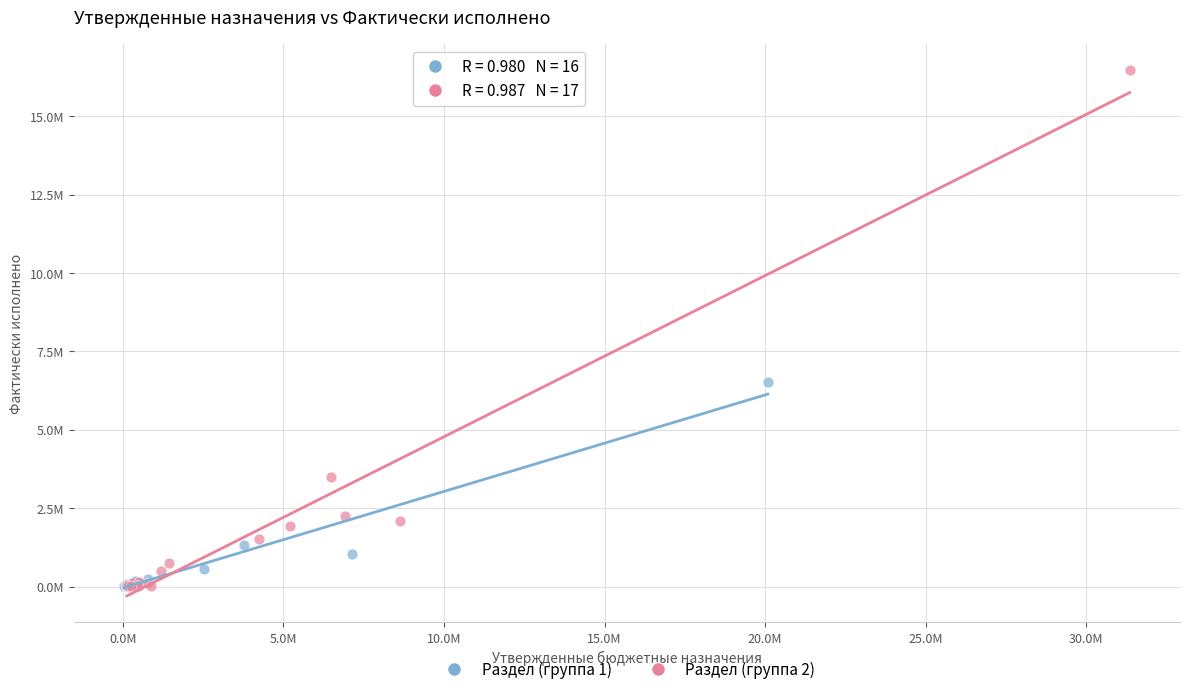

Which series has the widest spread of Y values?

Раздел (группа 2)